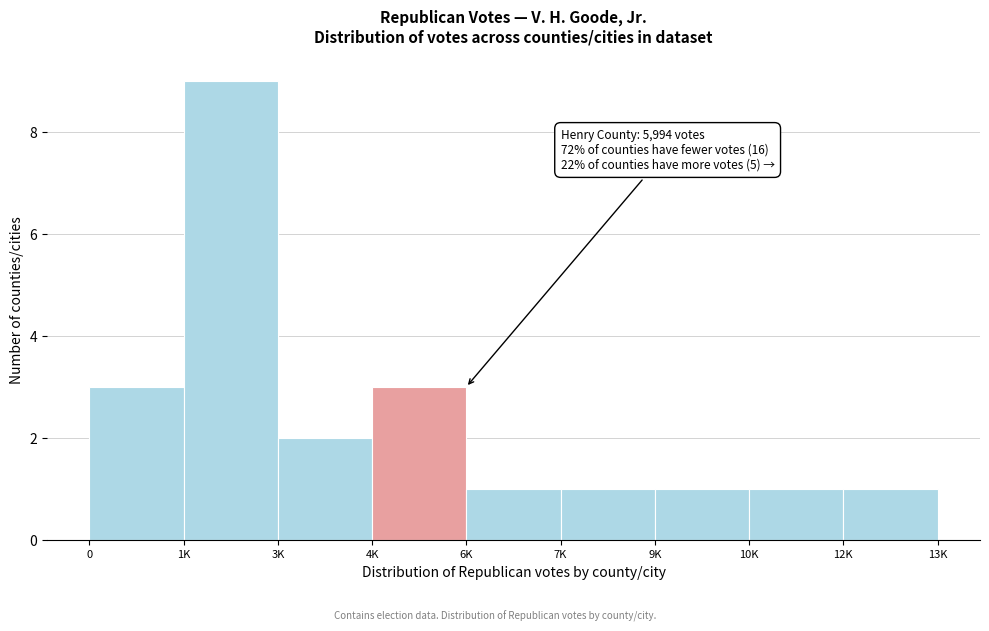

Reading left to right, extract all data points from this chart.

3	9	2	3	1	1	1	1	1